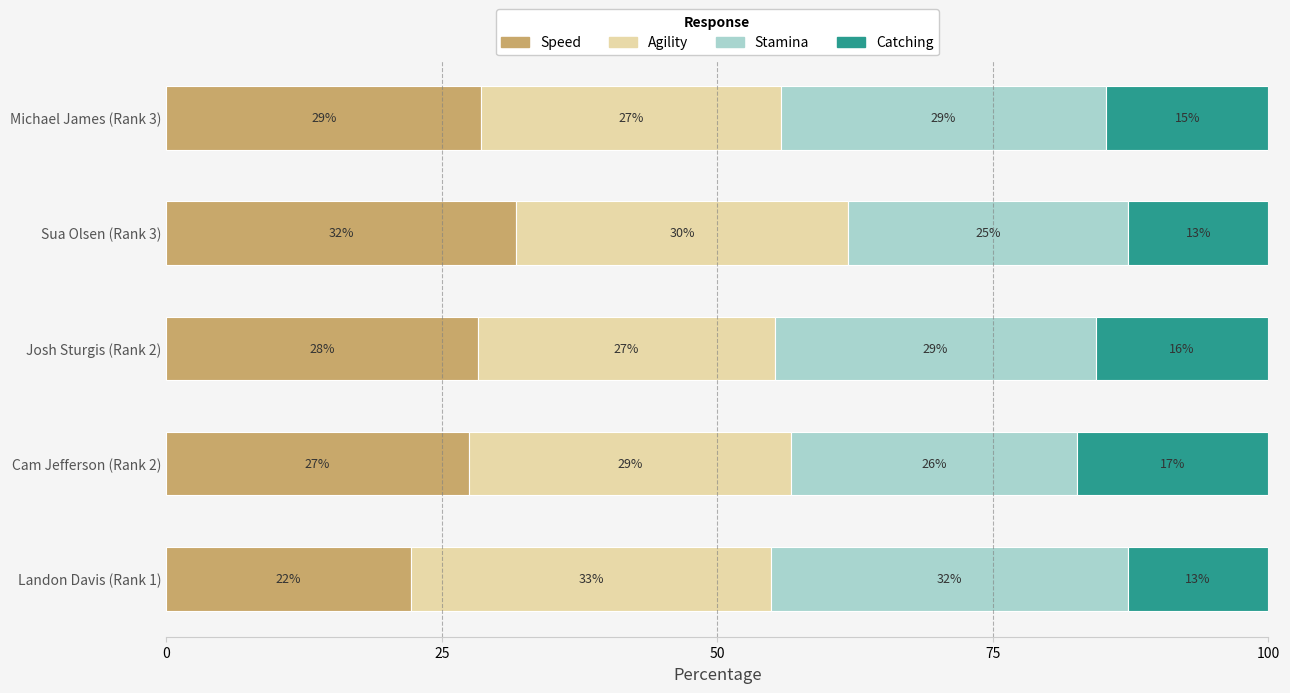

What are all the series names shown in the legend?

Speed, Agility, Stamina, Catching